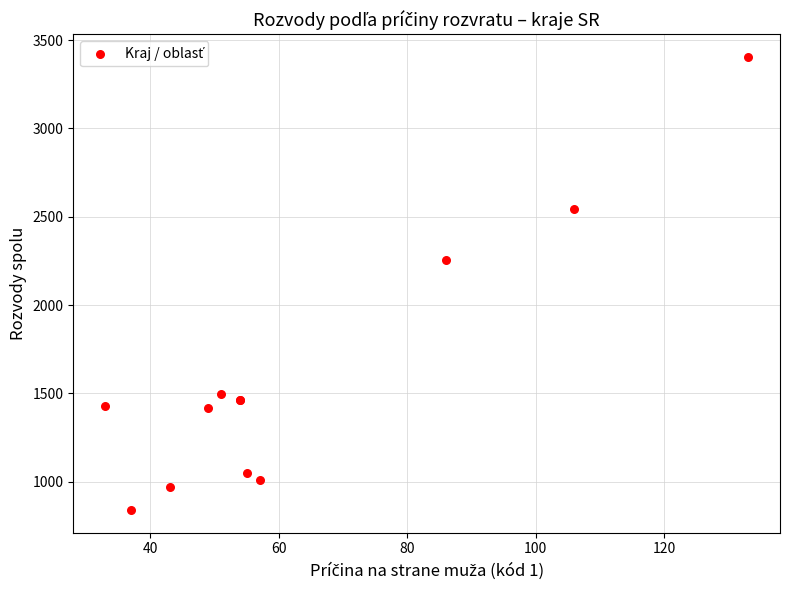

What Y value in the scatter plot is closest to 2122?

2255